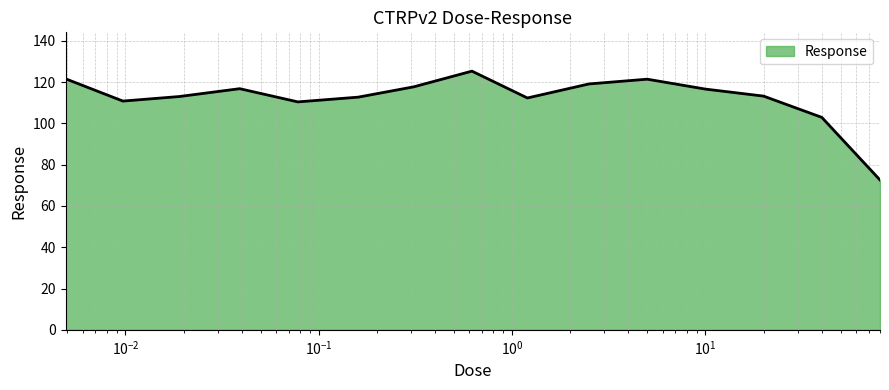

What is the minimum value shown in the chart?

72.6